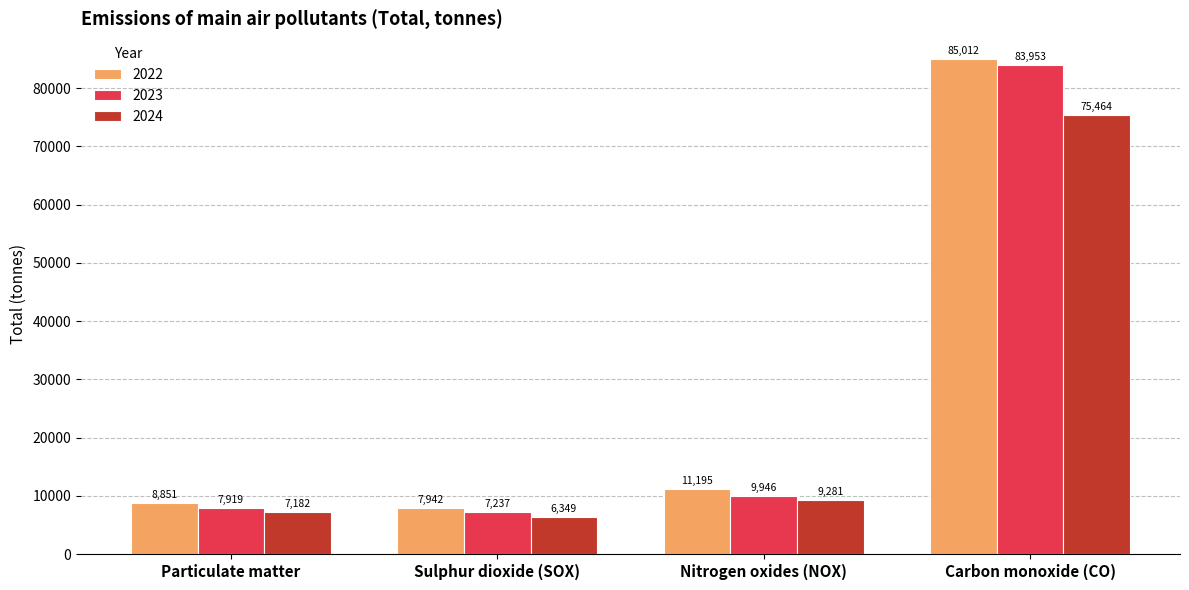

Which series has the largest range (max minus min)?

2022